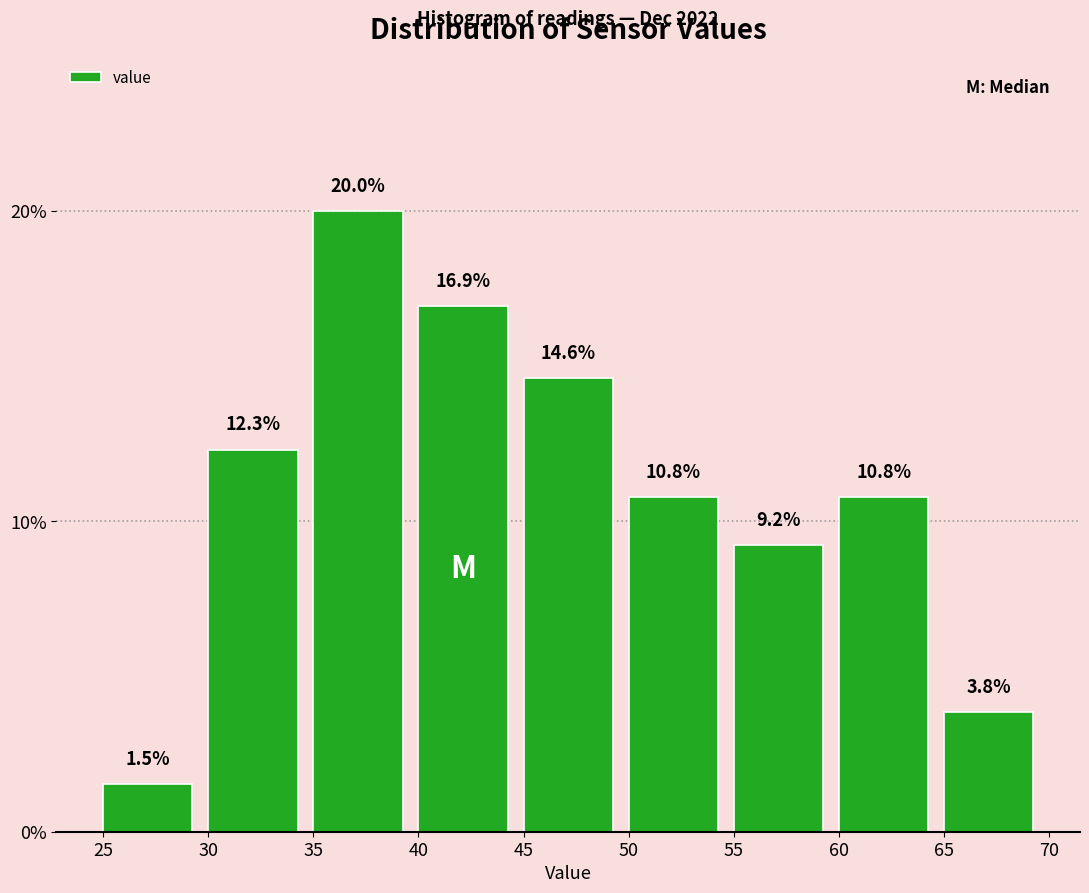

Which range on the x-axis has the tallest bar?

35 to 40